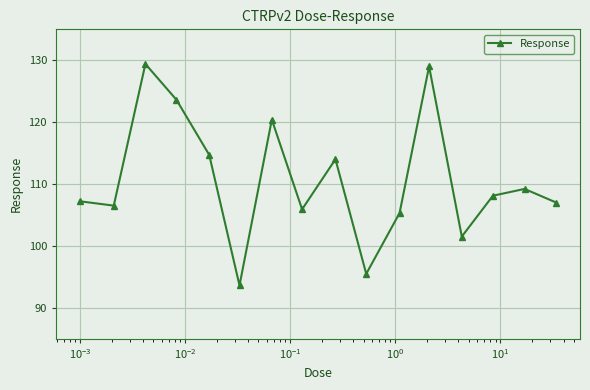

What is the average value?

110.7